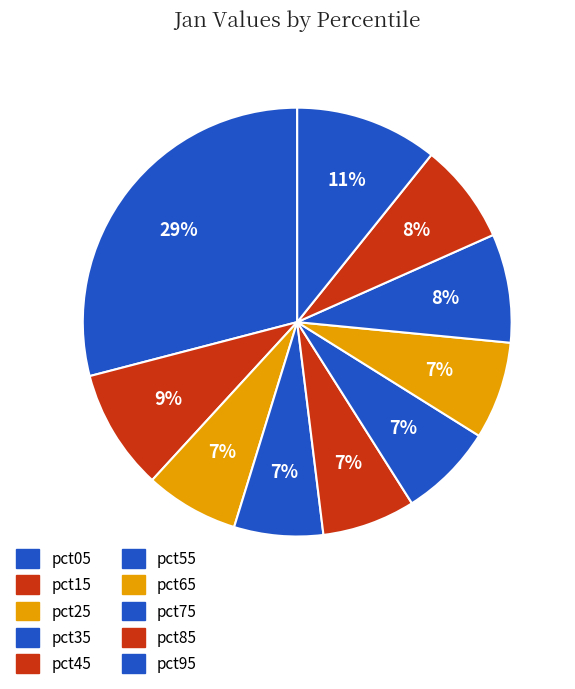

Combined, what portion of the pie is pct25 and pct35?

13.8%